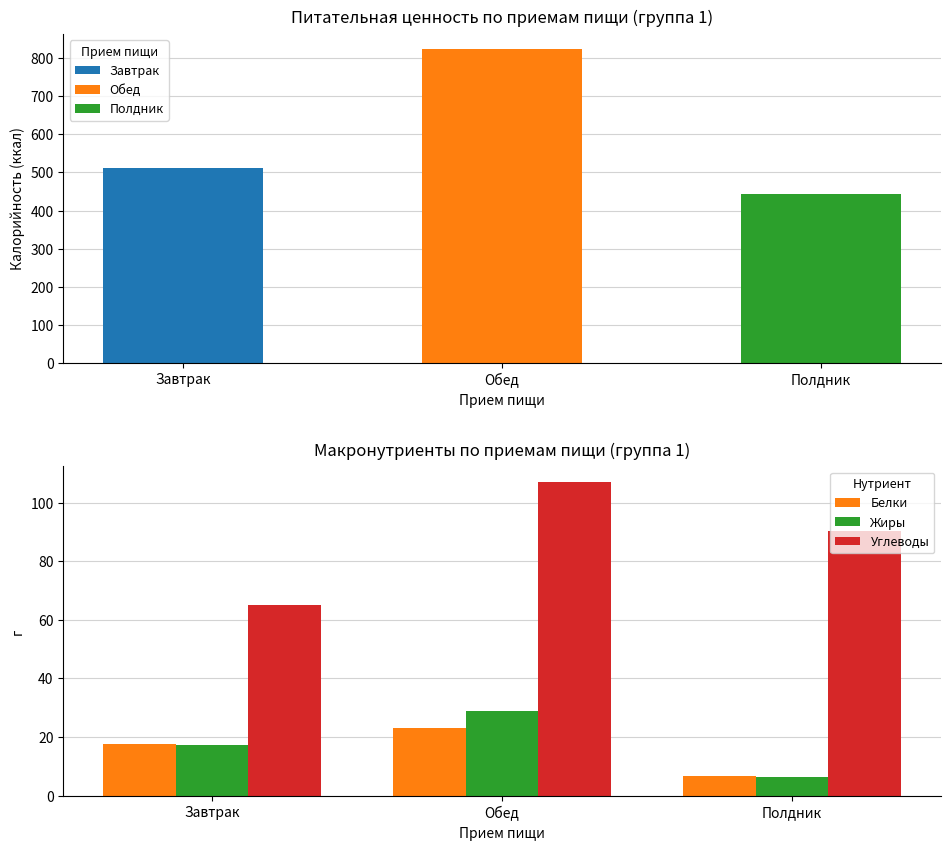

At which label does Белки reach its peak?

Обед